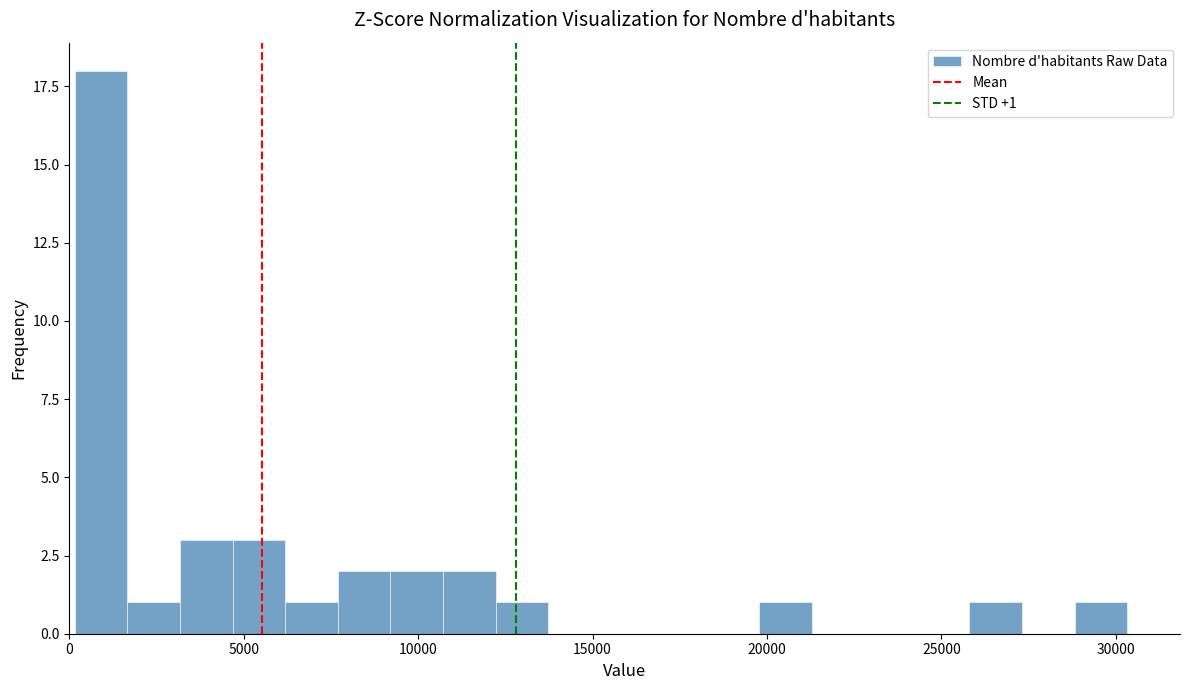

Read against the x-axis, roughly where is the centre of the tallest bar?

1000